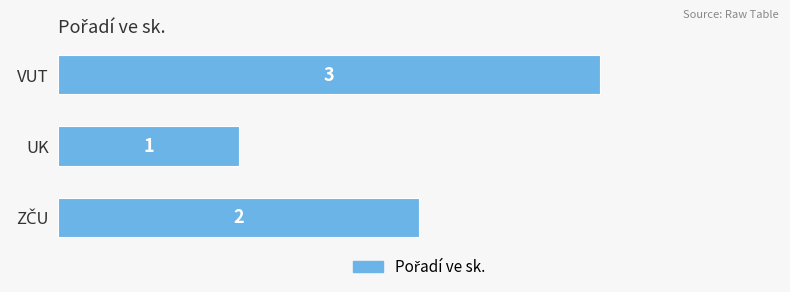

Which category has the lowest value across all series?

UK